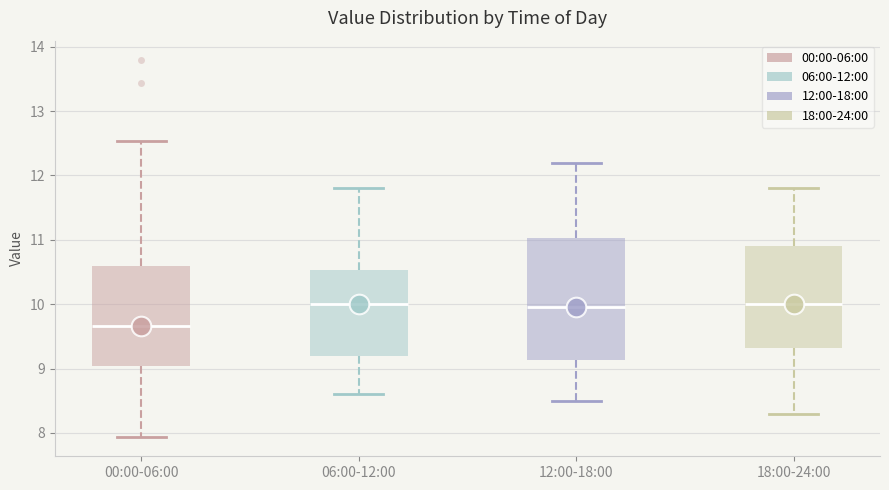

Reading left to right, read every box against the y-axis: the position of its median line, the range the box covers, and the ends of its whiskers. The values are not printed on the chart, so give them approximately, as read against the axis.

00:00-06:00: median 9.7, box 9.0 to 10.6, whiskers 7.9 to 12.5
06:00-12:00: median 10.0, box 9.2 to 10.5, whiskers 8.6 to 11.8
12:00-18:00: median 10.0, box 9.1 to 11.0, whiskers 8.5 to 12.2
18:00-24:00: median 10.0, box 9.3 to 10.9, whiskers 8.3 to 11.8